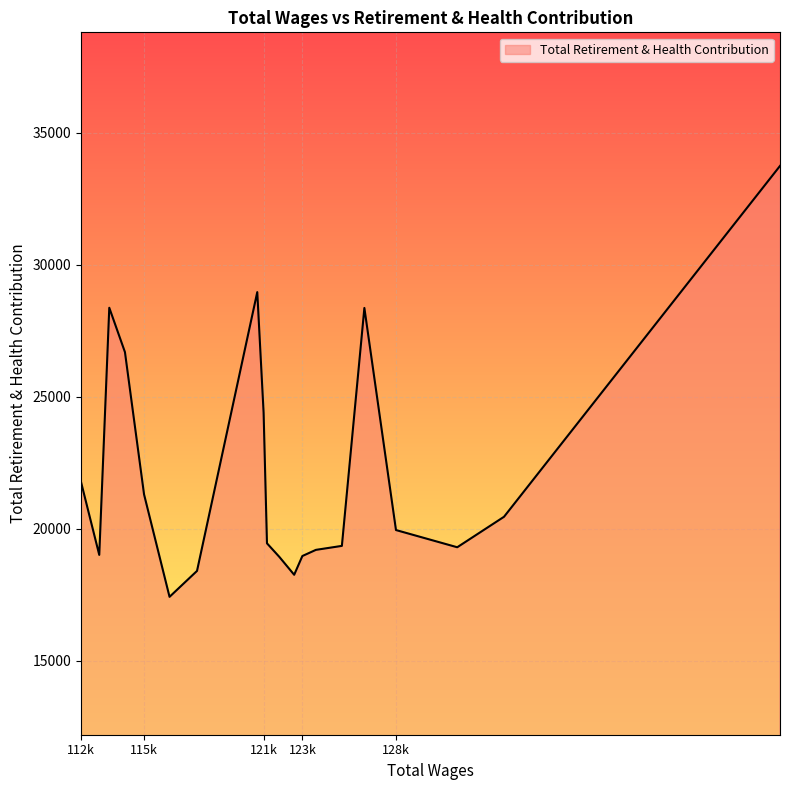

What is the difference between the maximum and minimum values?

16331